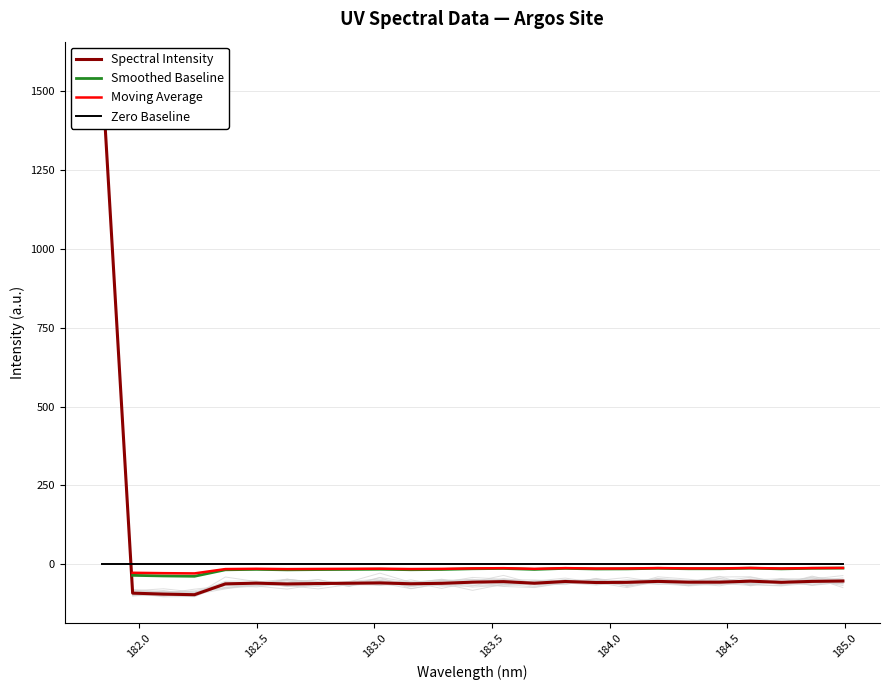

What is the average value?

3.7